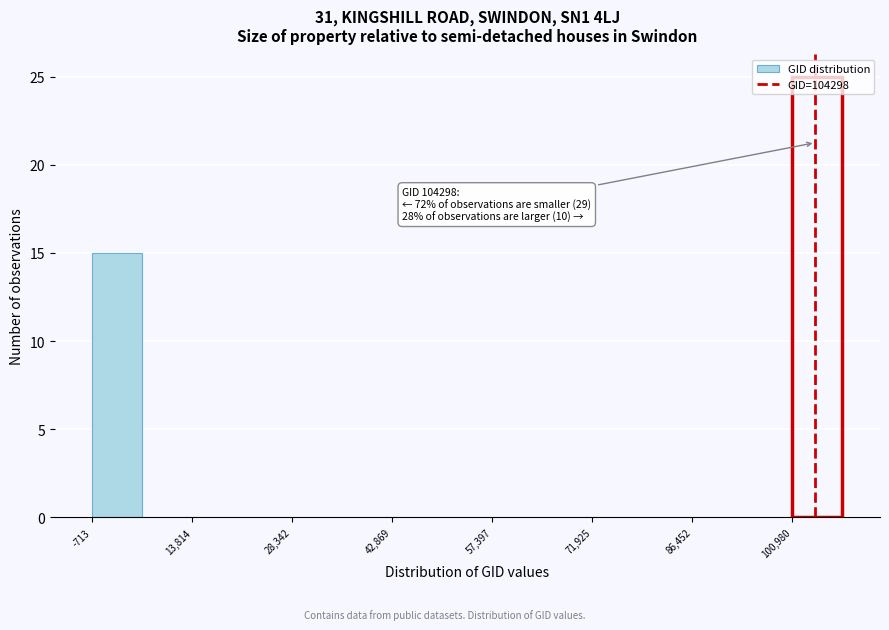

Read against the x-axis, roughly where is the centre of the tallest bar?

104000